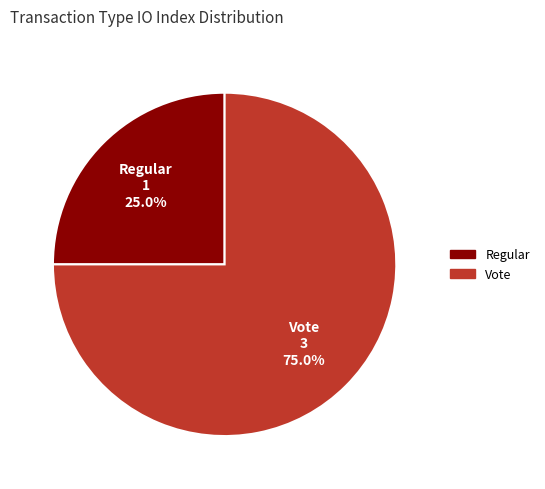

To the nearest percent, what is the difference between the largest and smallest slice percentages?

50%